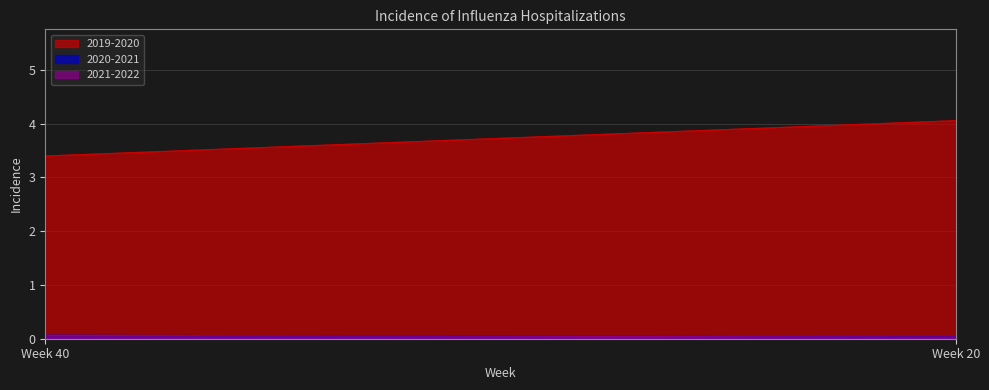

At 44, list the series in order from largest to smallest.

2019-2020, 2020-2021, 2021-2022